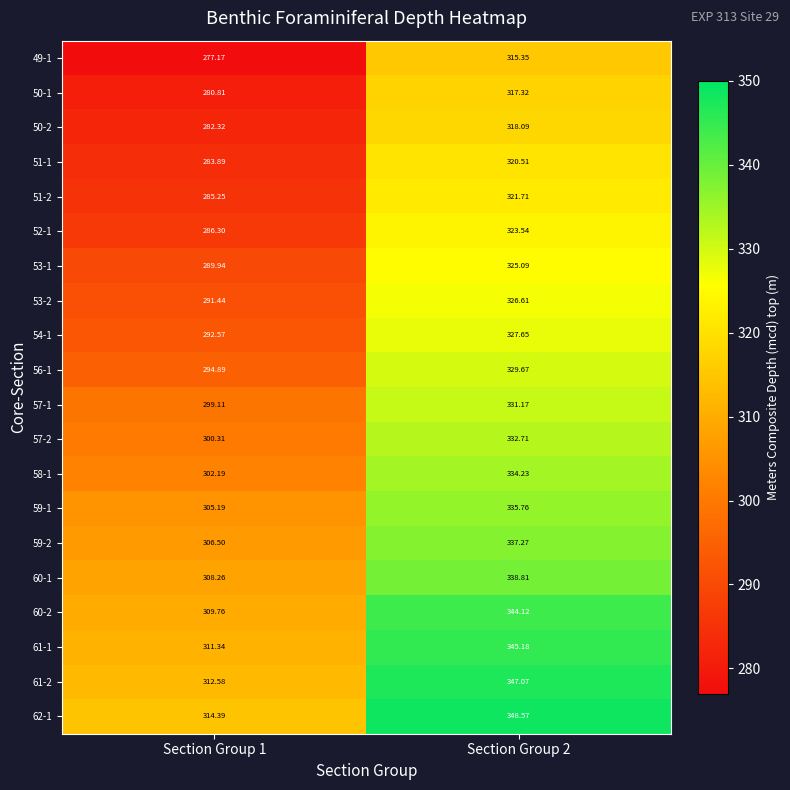

Is the value of 57-2 at Section Group 1 greater than the value of 50-1 at Section Group 1?

Yes